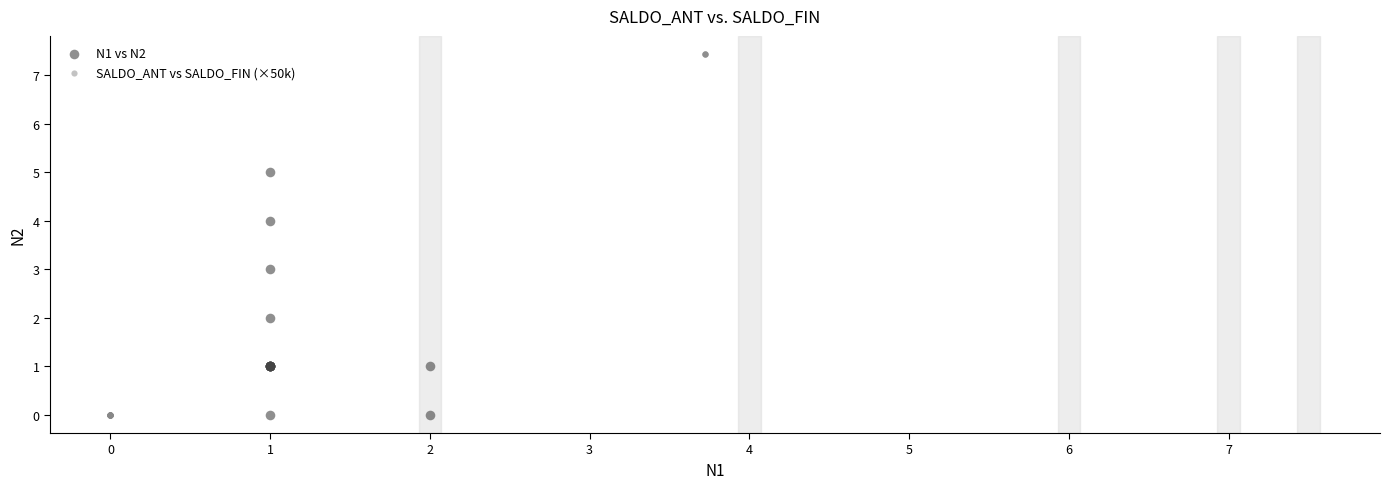

Which series has the largest Y range (max minus min)?

SALDO_ANT vs SALDO_FIN (×50k)